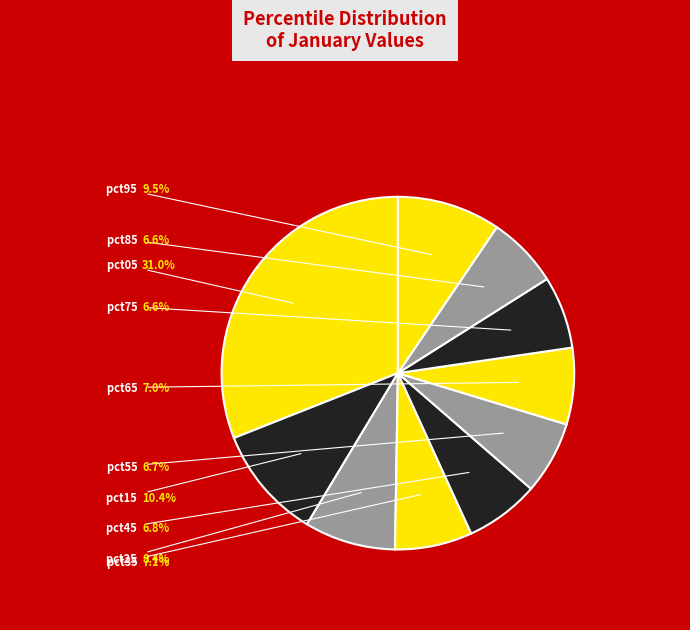

Count the number of slices in the pie.

10